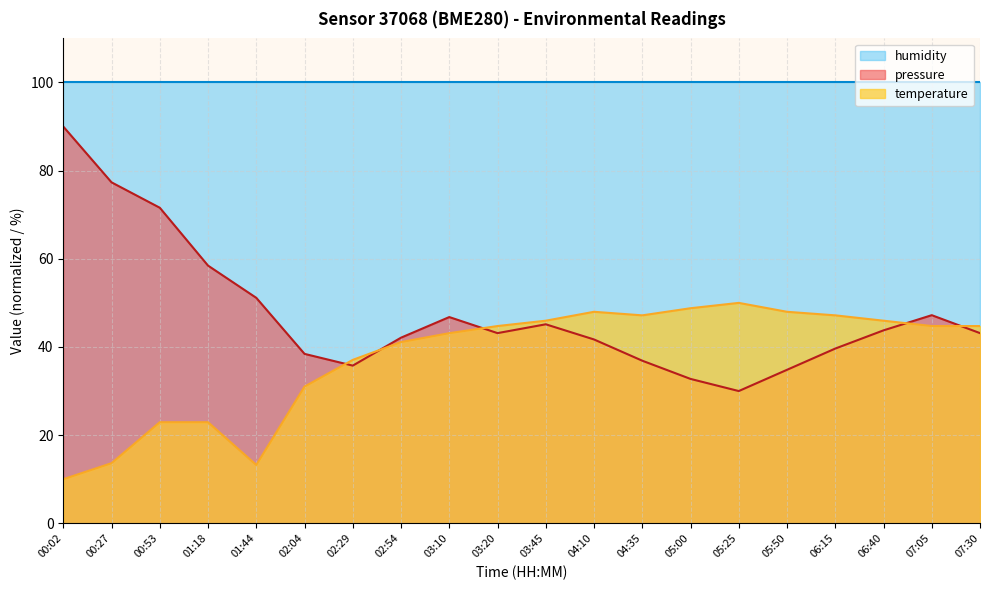

Between which two adjacent categories do pressure and temperature first intersect?

02:04 and 02:29